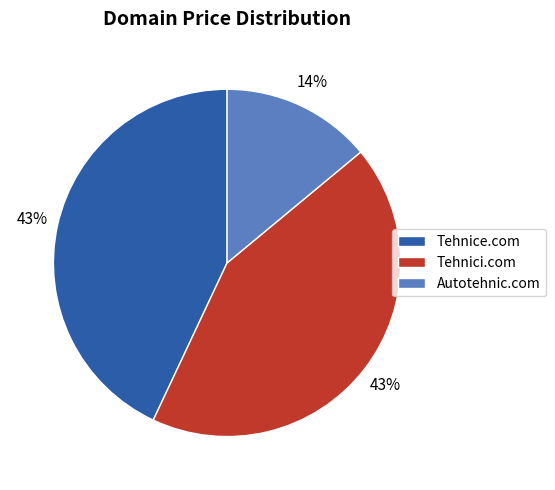

What is the smallest slice in the pie chart?

Autotehnic.com